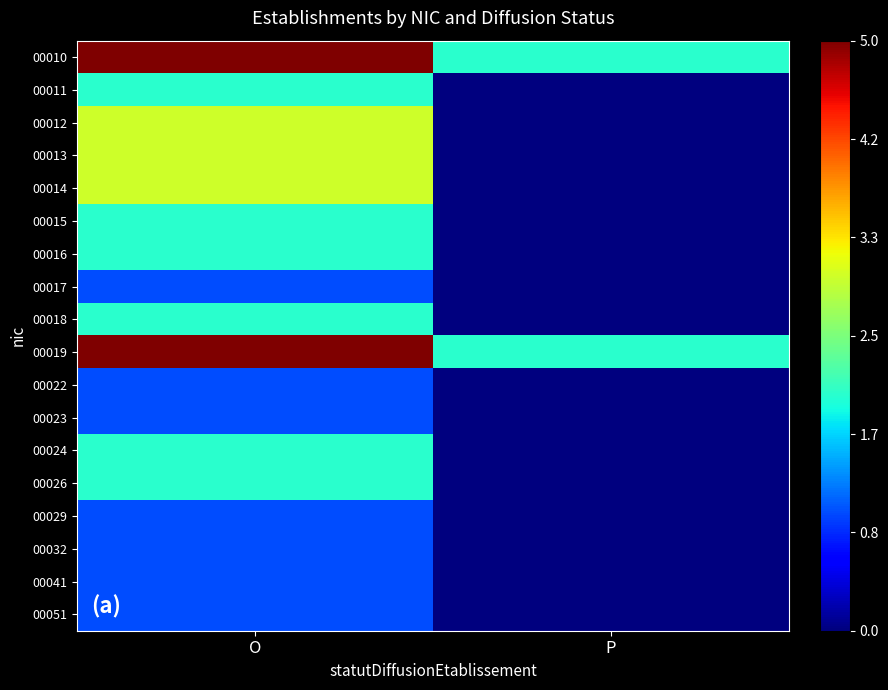

Rank the series at P from highest to lowest value.

00010, 00019, 00011, 00012, 00013, 00014, 00015, 00016, 00017, 00018, 00022, 00023, 00024, 00026, 00029, 00032, 00041, 00051